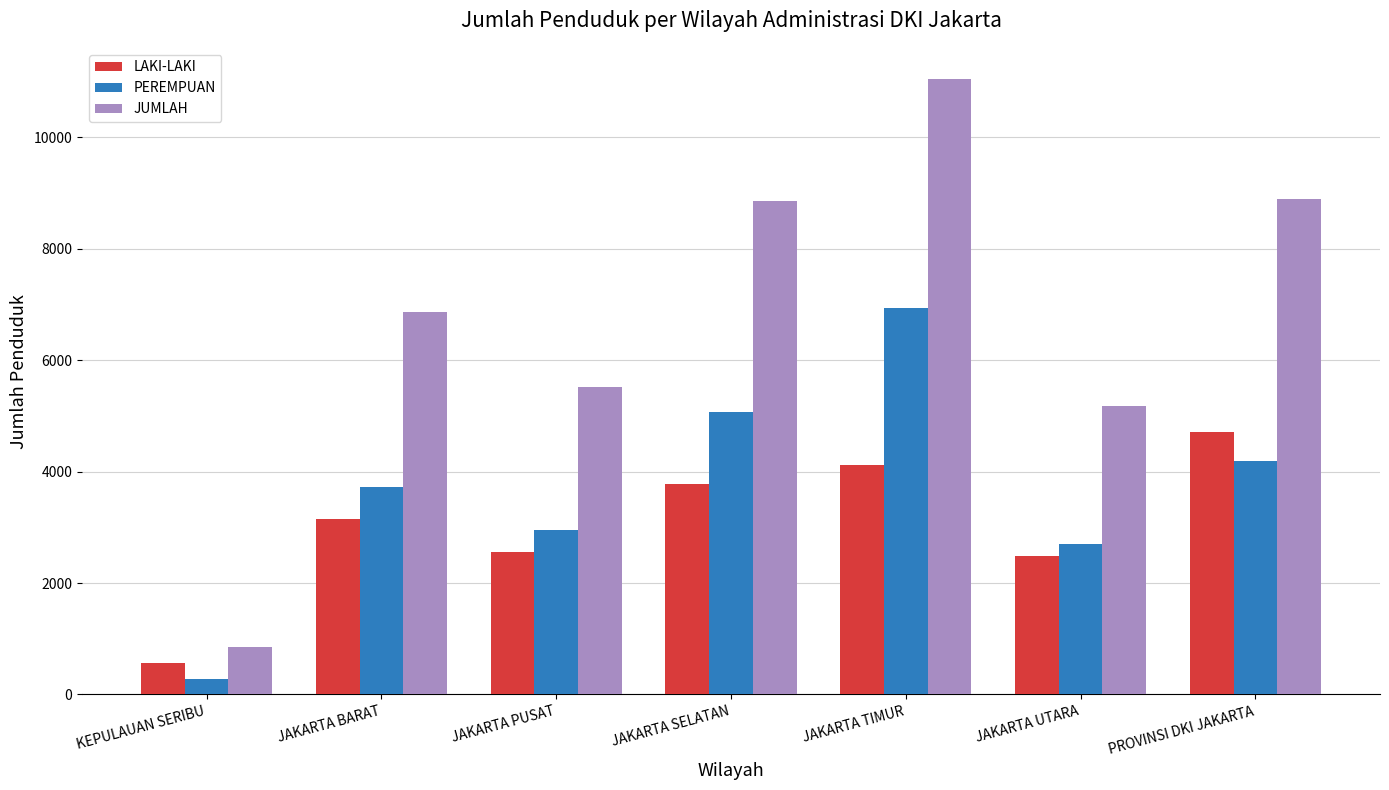

How many bars are there in total?

21